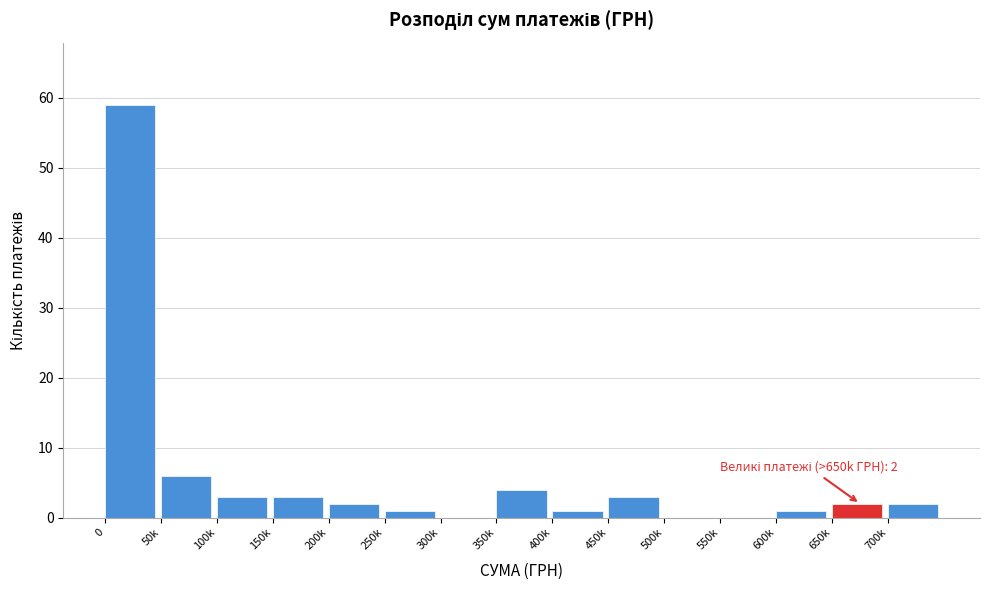

Reading left to right, what are all the values shown in this chart?

0=59	50k=6	100k=3	150k=3	200k=2	250k=1	300k=0	350k=4	400k=1	450k=3	500k=0	550k=0	600k=1	650k=2	700k=2